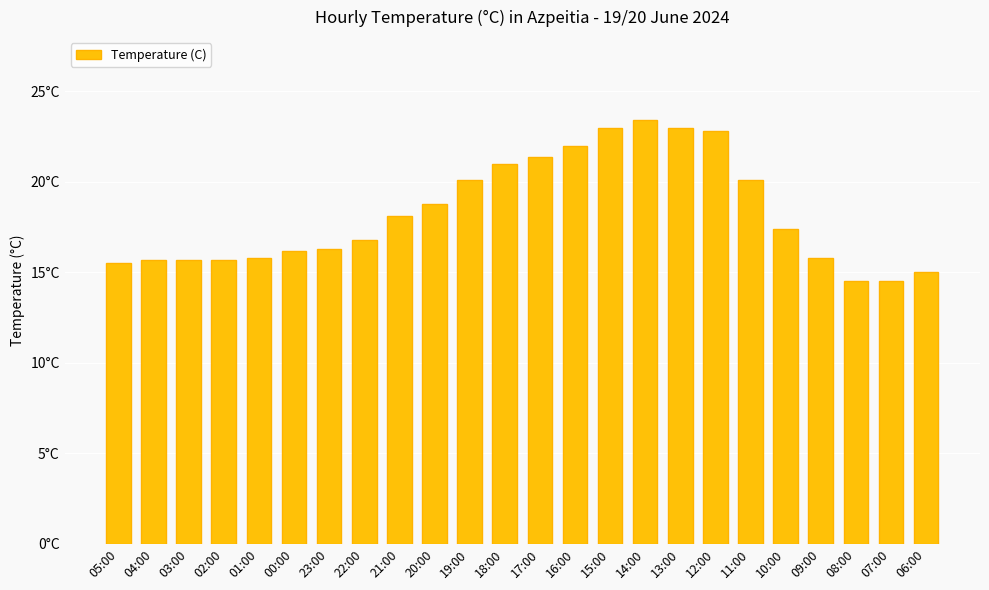

The chart shows a value of 8.8 at 13:00. True or false?

False